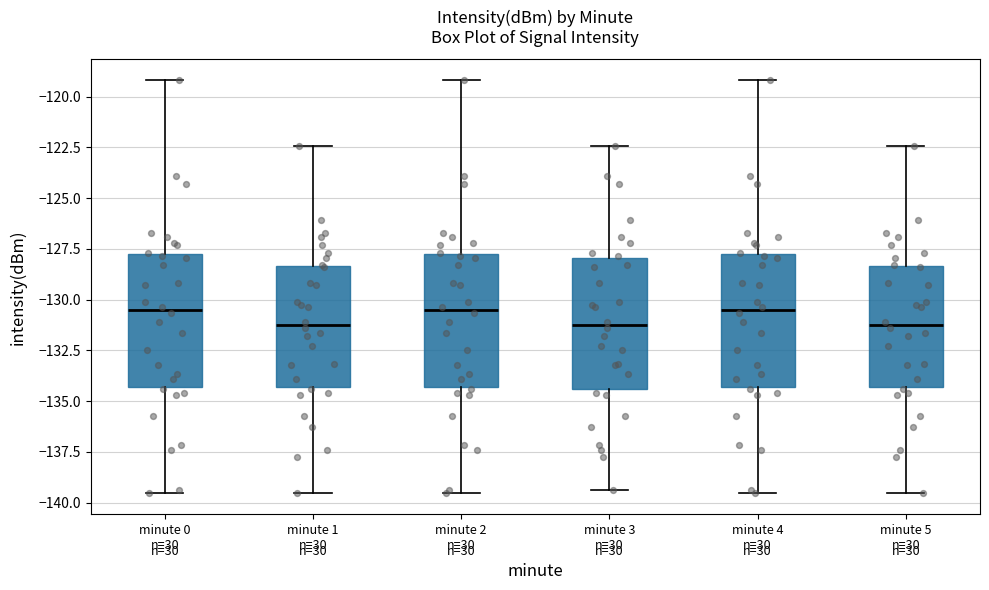

Where does the lower whisker of the box for minute 5 n=30 end on the y-axis? The values are not printed on the chart, so give them approximately, as read against the axis.

-139.5